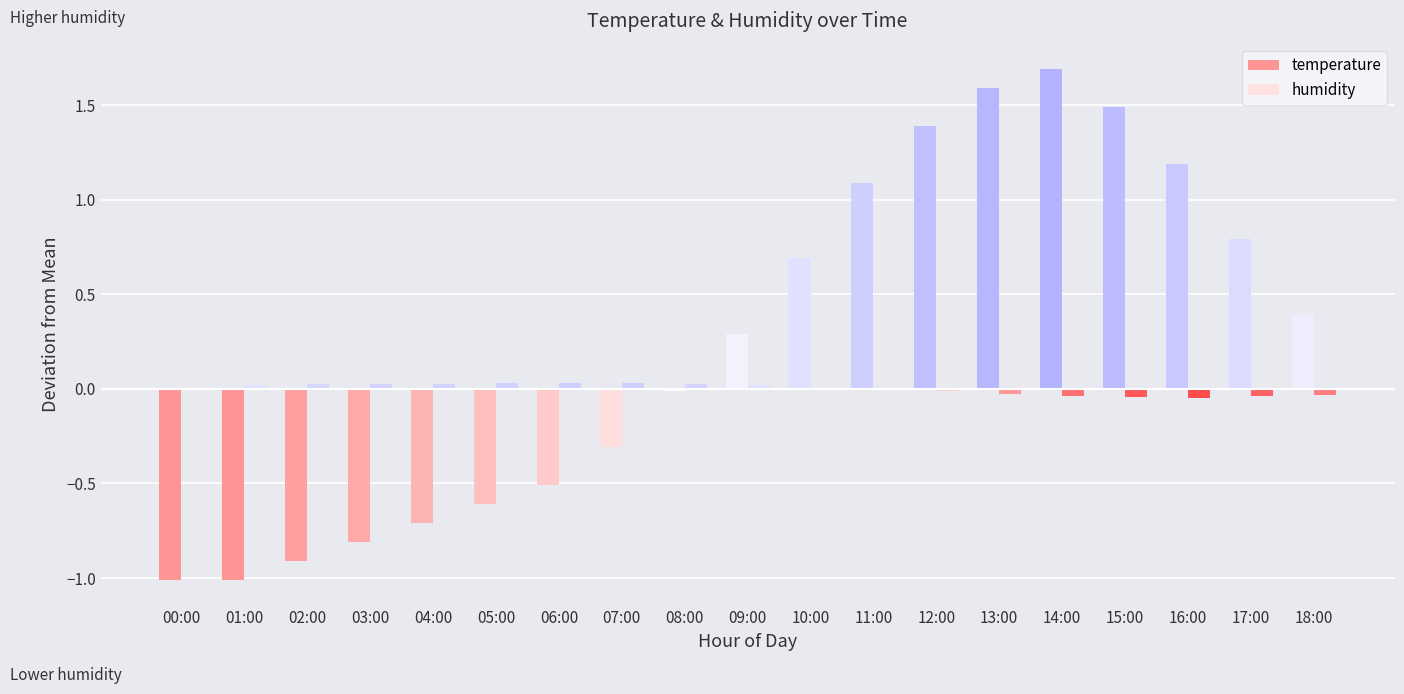

How many groups of bars are there?

19